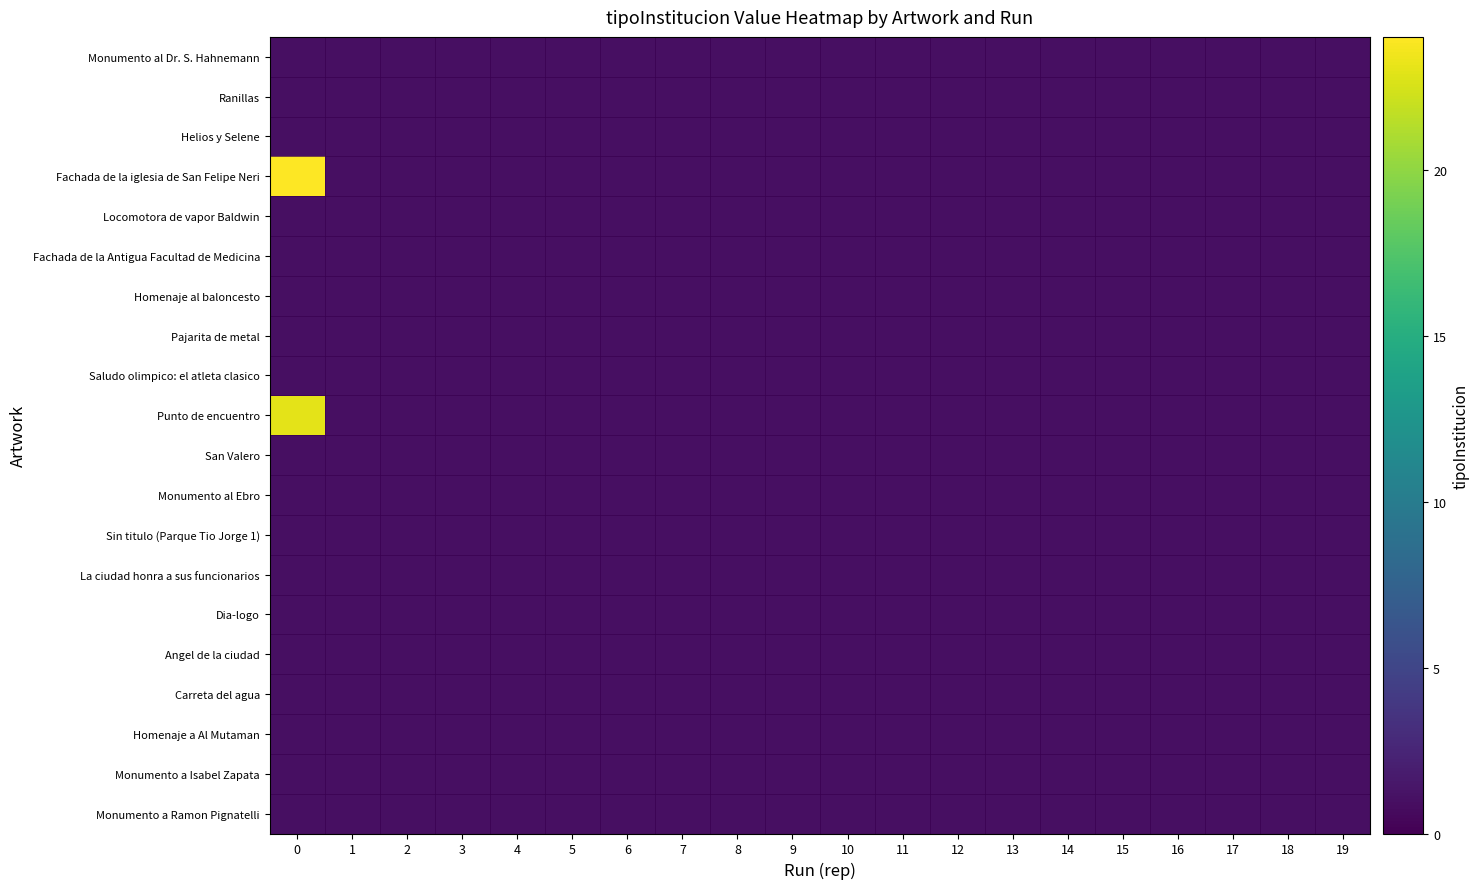

Rank the series by their maximum value, from highest to lowest.

row_3, row_9, row_0, row_1, row_2, row_4, row_5, row_6, row_7, row_8, row_10, row_11, row_12, row_13, row_14, row_15, row_16, row_17, row_18, row_19